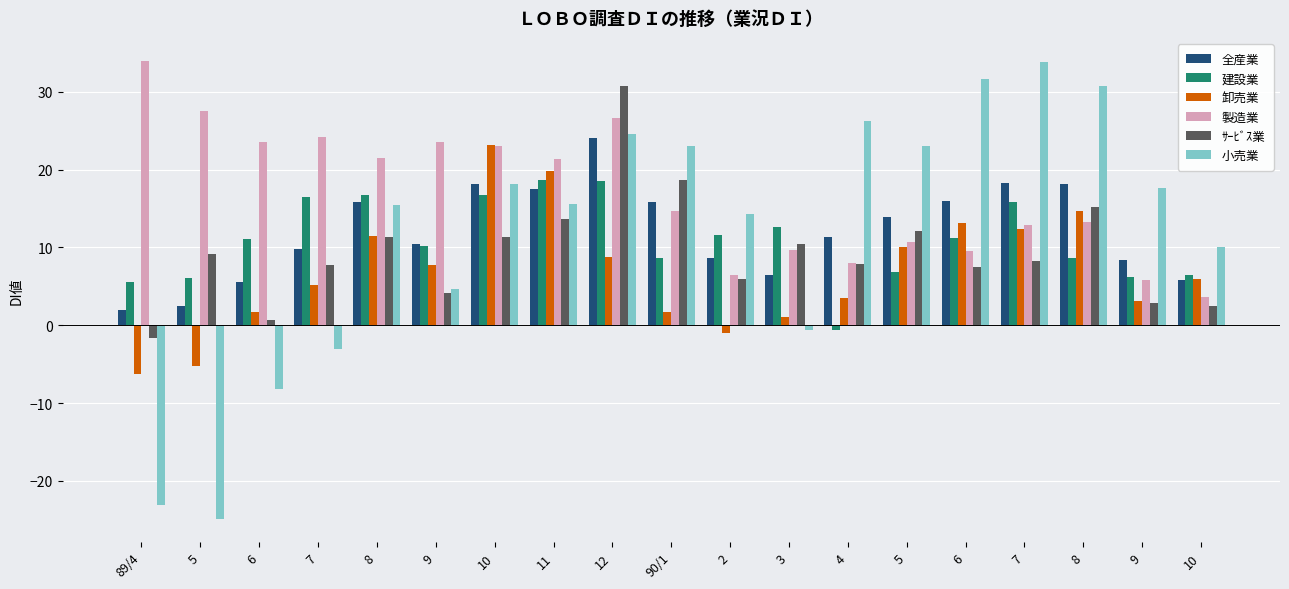

Which series has the widest spread of values?

小売業